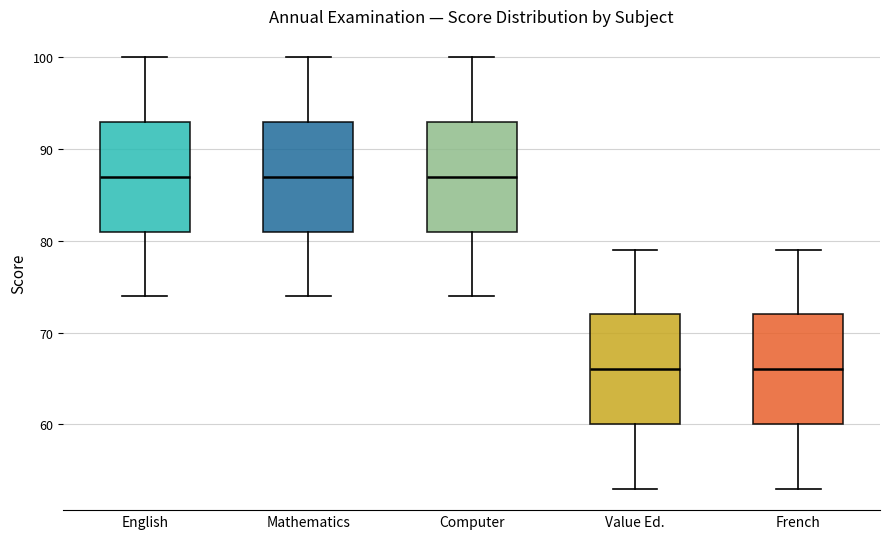

Reading left to right, transcribe this box plot: for each box, give where its median line is, the range the box spans, and where its two whiskers end, as read against the y-axis. The values are not printed on the chart, so give them approximately, as read against the axis.

English: median 87, box 81 to 93, whiskers 74 to 100
Mathematics: median 87, box 81 to 93, whiskers 74 to 100
Computer: median 87, box 81 to 93, whiskers 74 to 100
Value Ed.: median 66, box 60 to 72, whiskers 53 to 79
French: median 66, box 60 to 72, whiskers 53 to 79